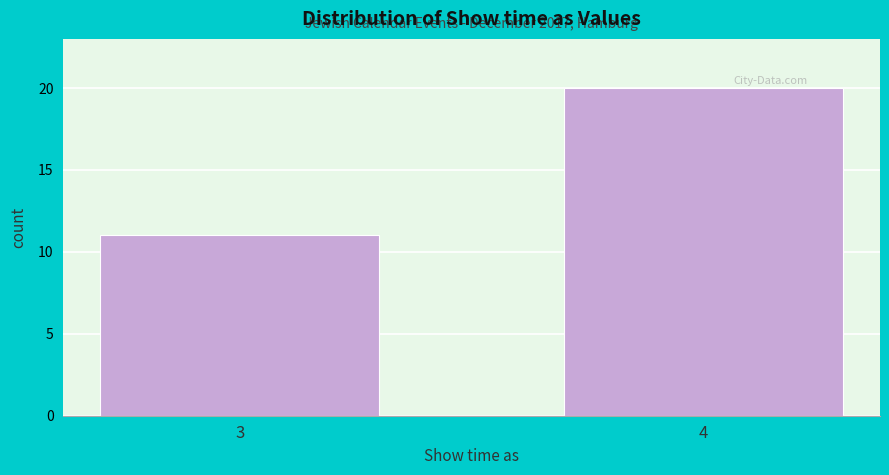

Reading left to right, what are all the values shown in this chart?

3=11	4=20